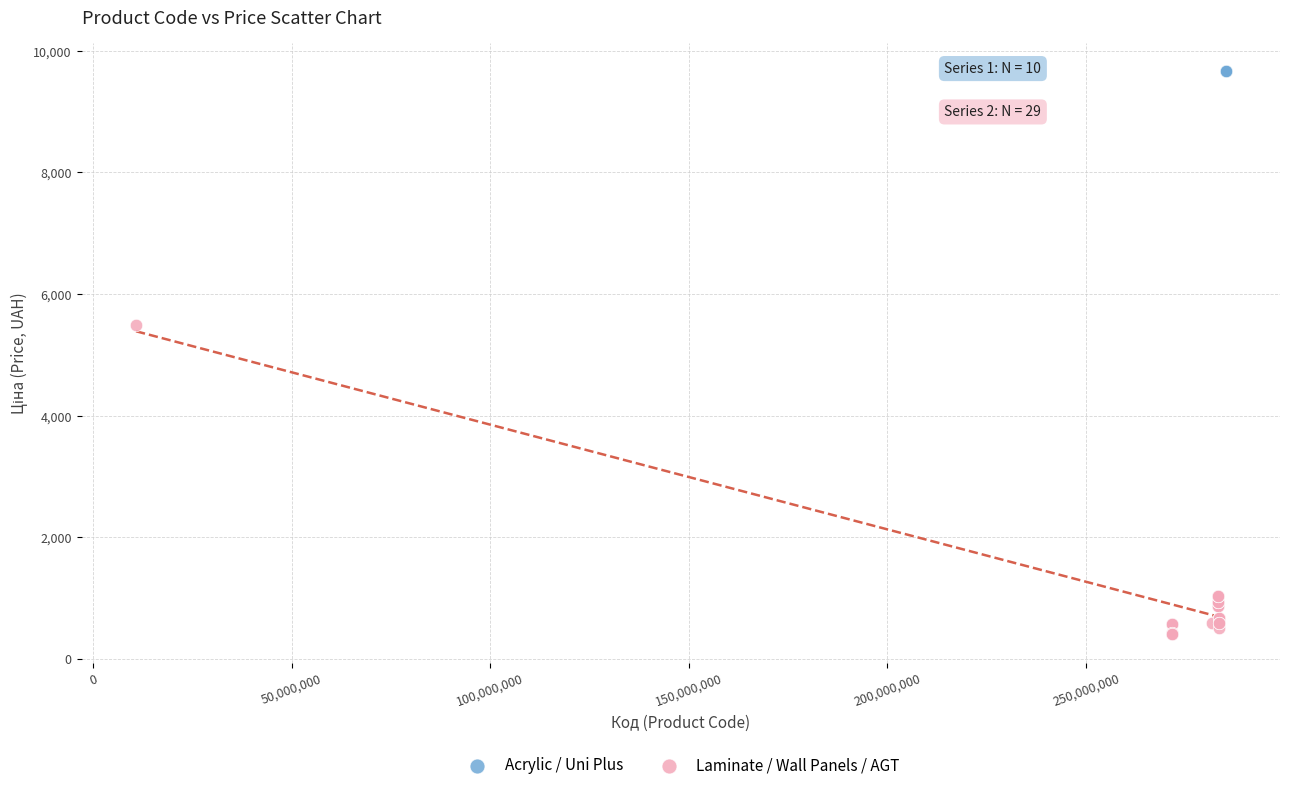

Which series contains the highest Y value?

Acrylic / Uni Plus